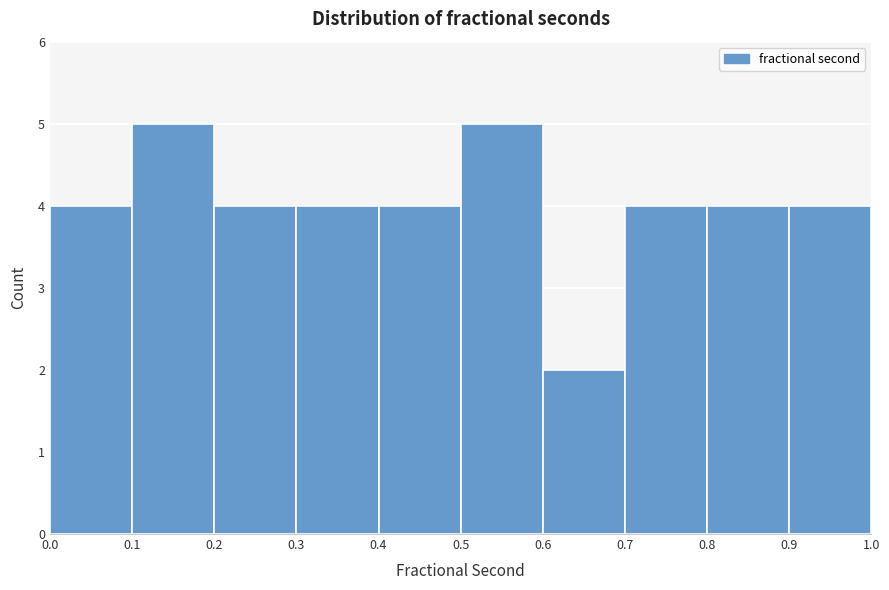

Reading left to right, transcribe this chart: for each bar, give the range it covers on the x-axis and its height. The values are not printed on the chart, so give them approximately, as read against the axis.

0.0 to 0.1: 4
0.1 to 0.2: 5
0.2 to 0.3: 4
0.3 to 0.4: 4
0.4 to 0.5: 4
0.5 to 0.6: 5
0.6 to 0.7: 2
0.7 to 0.8: 4
0.8 to 0.9: 4
0.9 to 1.0: 4